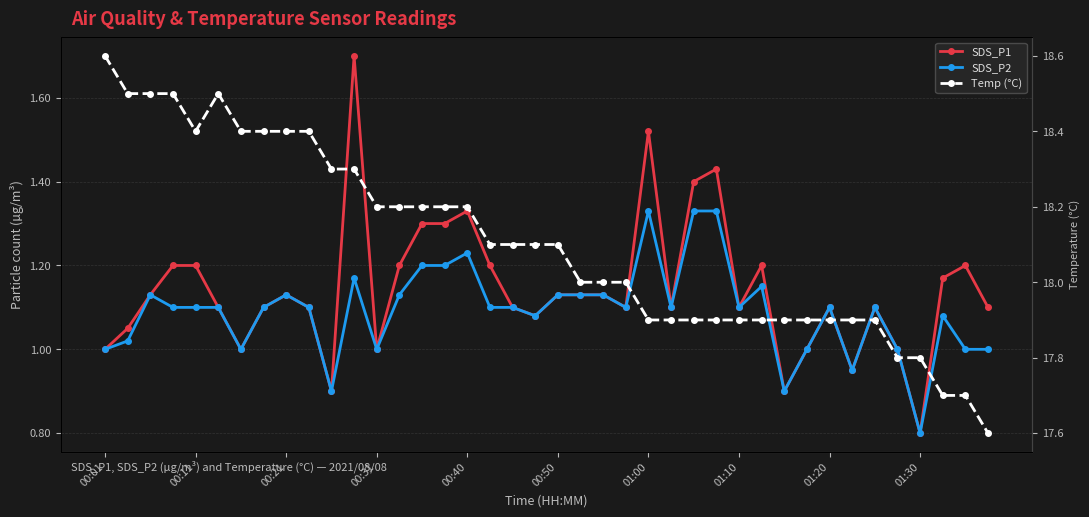

Does the chart display data point markers on the line(s)?

Yes